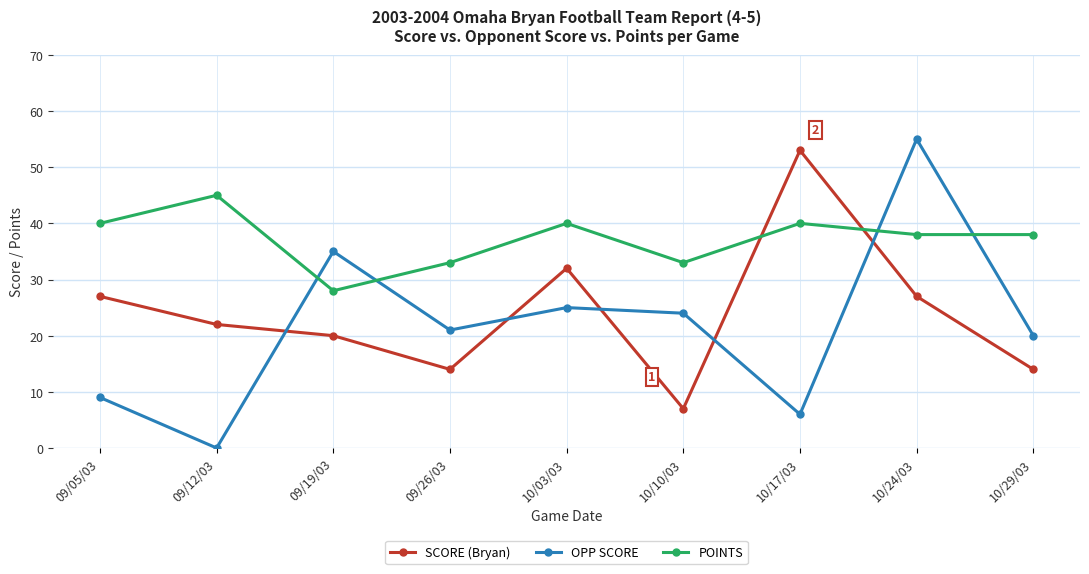

Which series ends up on top after the final intersection of OPP SCORE and SCORE (Bryan)?

OPP SCORE